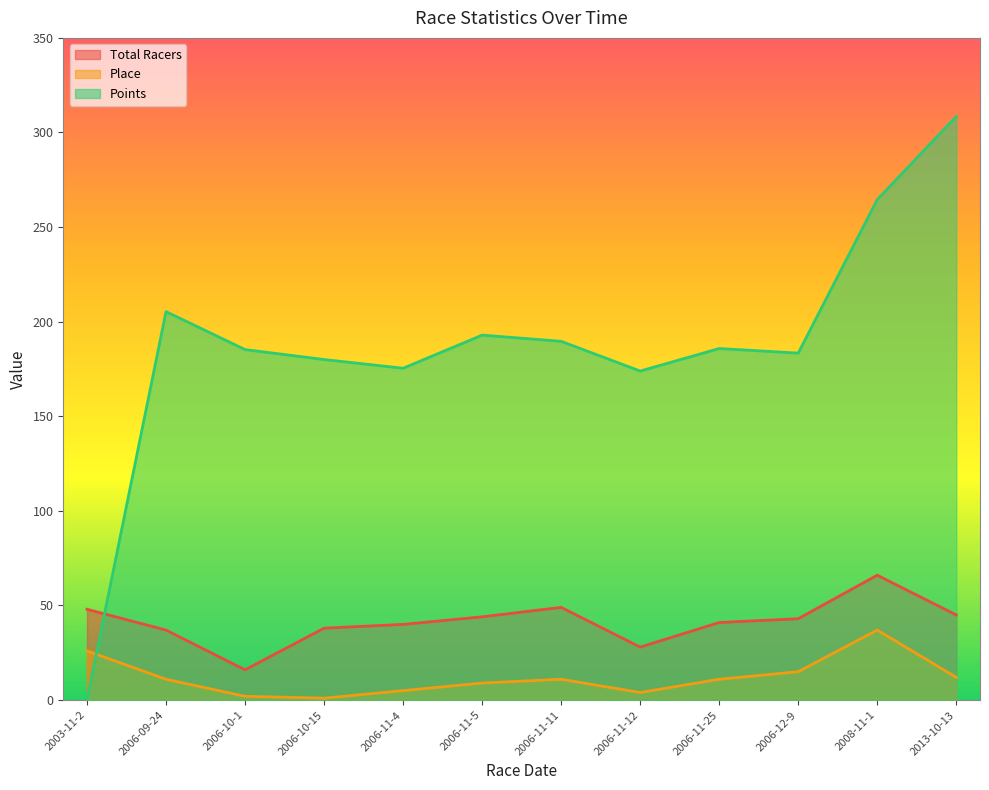

In Total Racers, how many points are higher than both neighbors (excluding endpoints)?

2